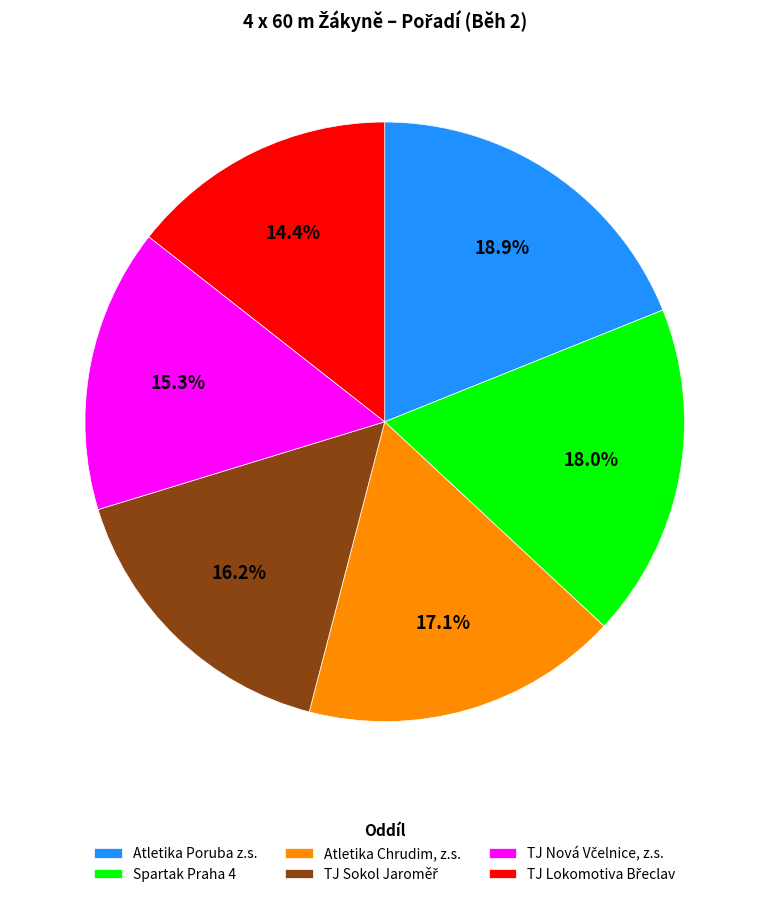

What portion of the pie excludes Spartak Praha 4?

82.0%